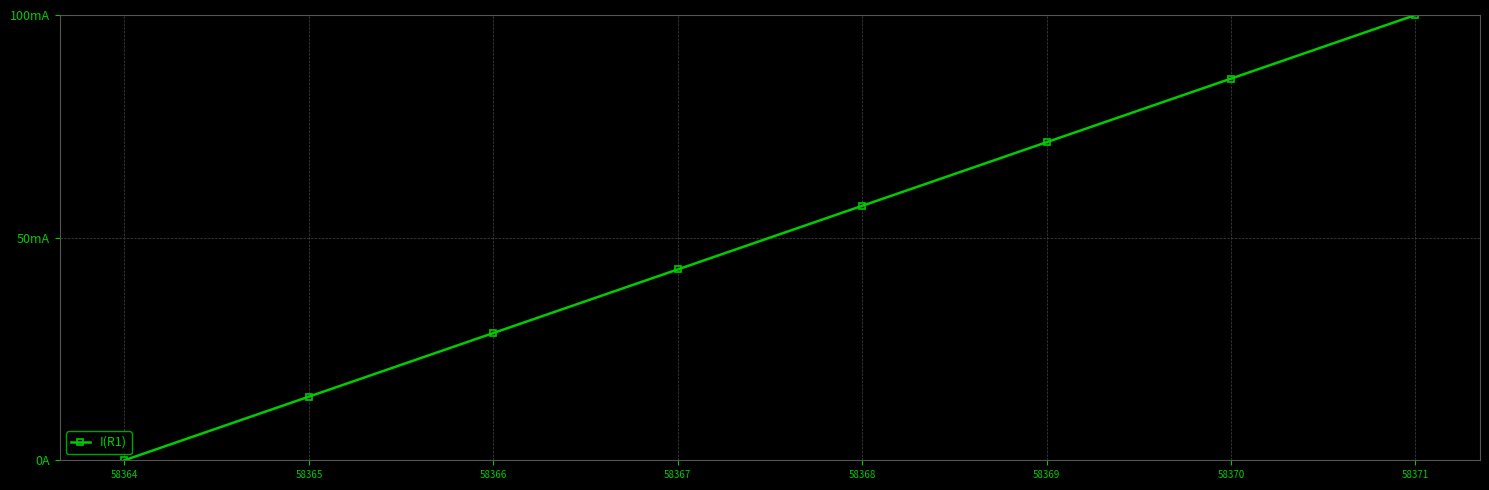

Is it true that the value at 58368 is 57.1?

True